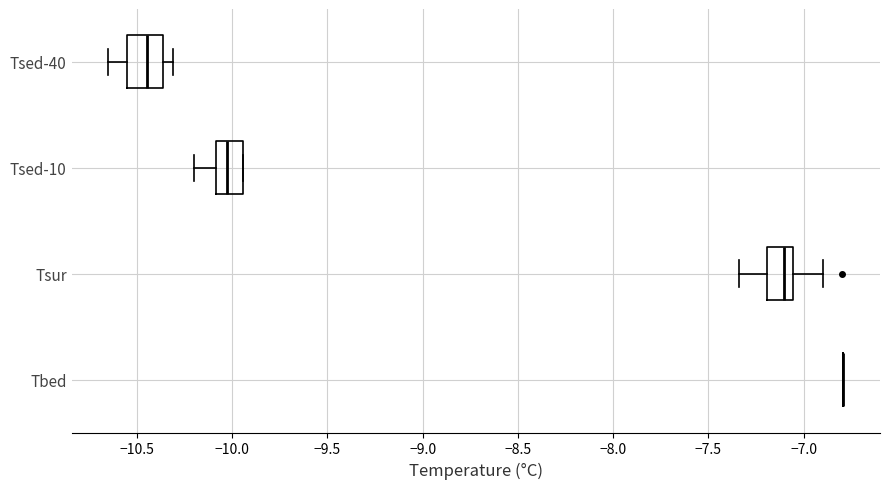

Reading bottom to top, transcribe this box plot: for each box, give where its median line is, the range the box spans, and where its two whiskers end, as read against the x-axis. The values are not printed on the chart, so give them approximately, as read against the axis.

Tbed: box collapsed to a line at -6.80, whiskers -6.80 to -6.80
Tsur: median -7.10, box -7.20 to -7.05, whiskers -7.35 to -6.90
Tsed-10: median -10.05, box -10.10 to -9.95, whiskers -10.20 to -9.95
Tsed-40: median -10.45, box -10.55 to -10.35, whiskers -10.65 to -10.30